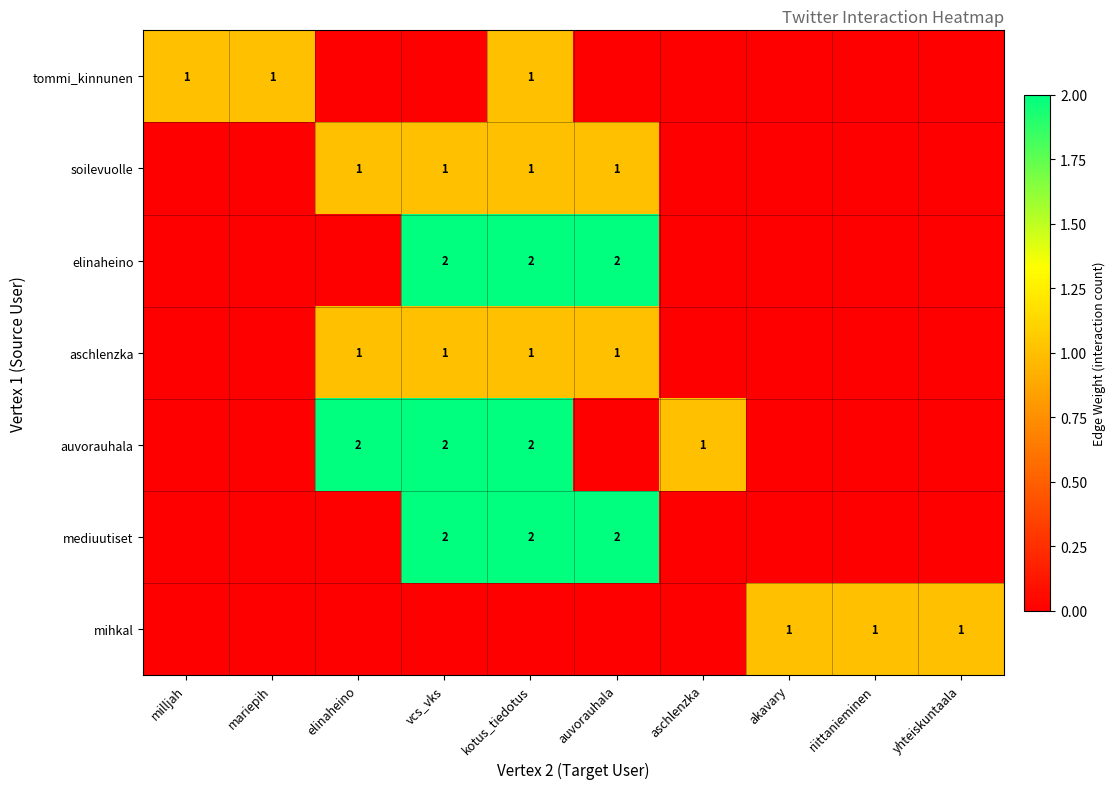

The auvorauhala series shows 3 at kotus_tiedotus. True or false?

False